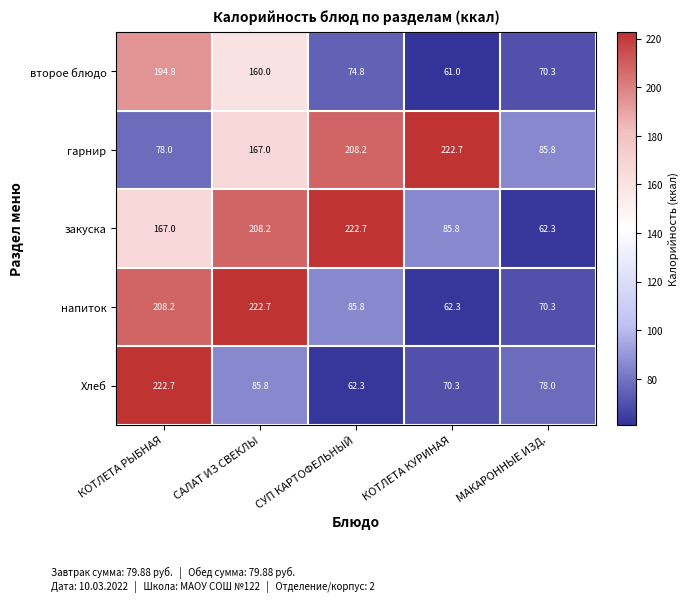

What value does the второе блюдо series have at КОТЛЕТА РЫБНАЯ?

194.8